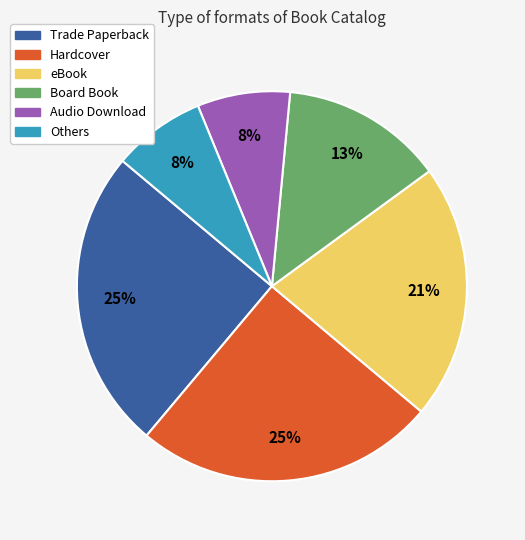

To the nearest percent, what is the average slice percentage?

17%